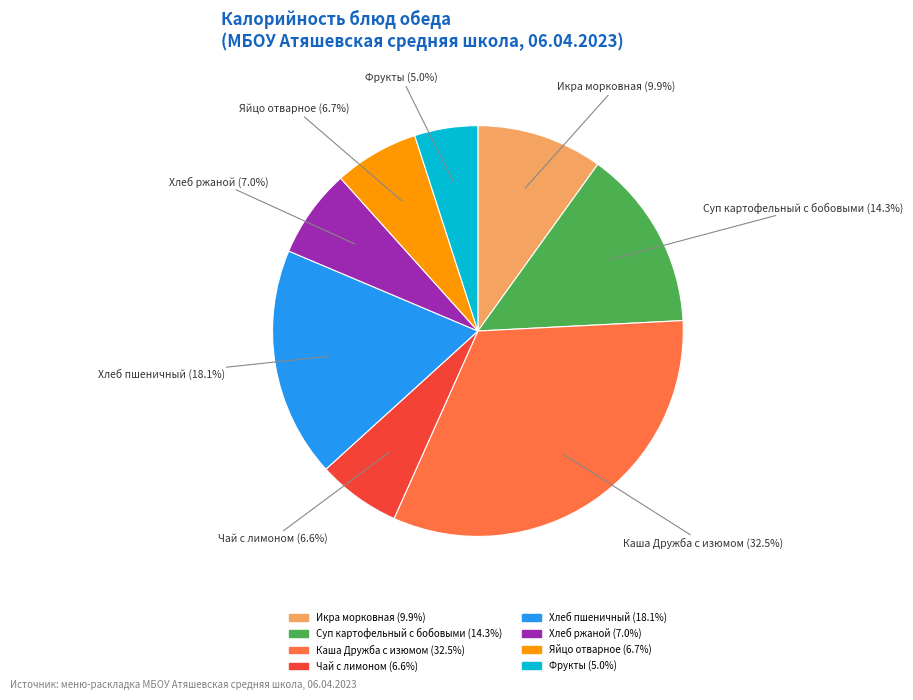

Approximately how many times larger is the value at Каша Дружба с изюмом compared to Икра морковная?

3.3